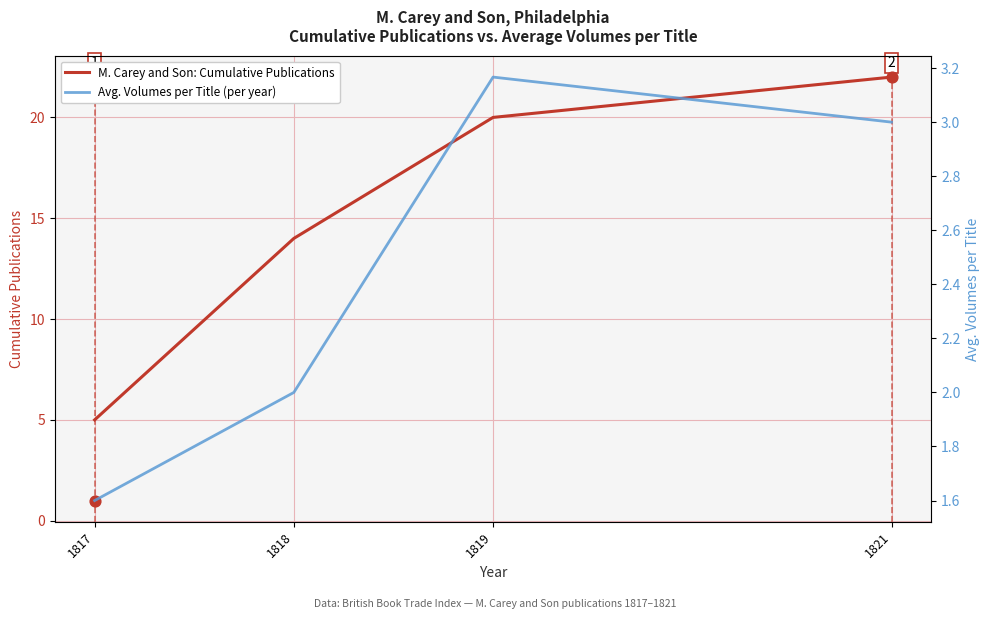

What are all the series names shown in the legend?

M. Carey and Son: Cumulative Publications, Avg. Volumes per Title (per year)